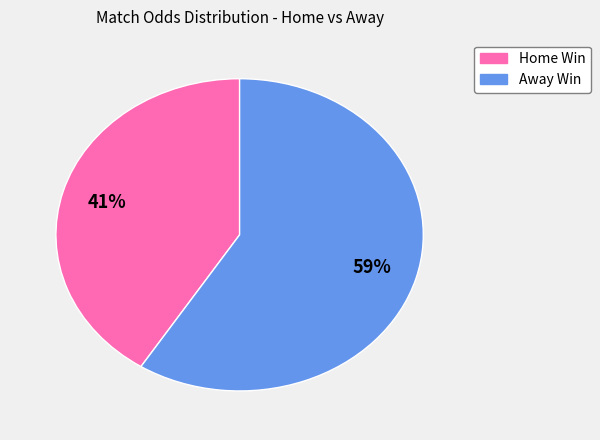

To the nearest percent, what is the average slice percentage?

50%